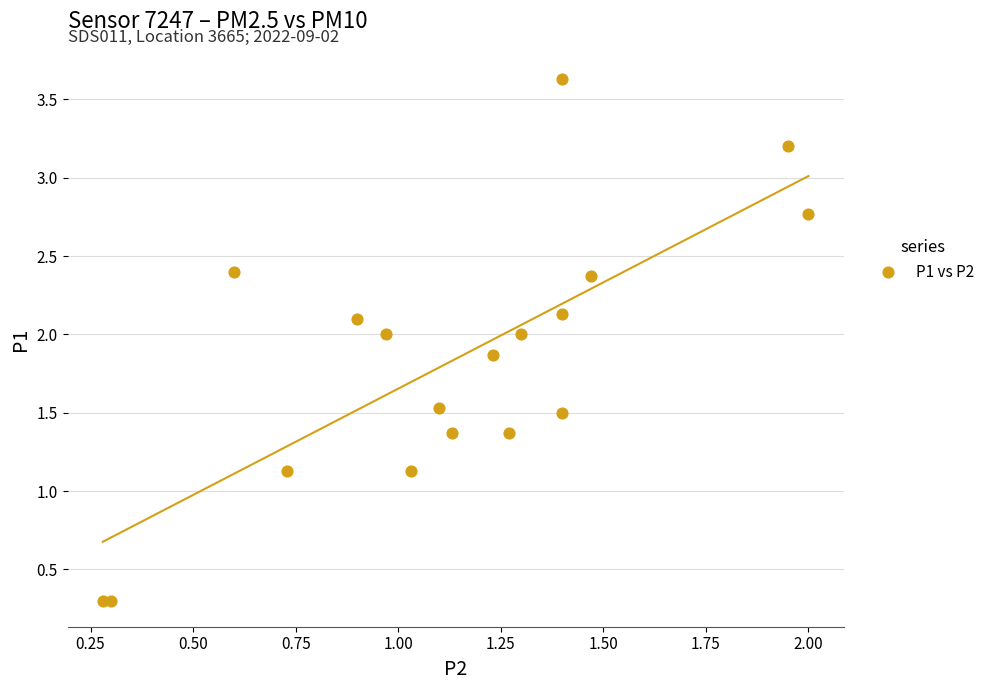

List the coordinates of all points as (X, Y) pairs, reading left to right.

(0.3, 0.3)  (0.3, 0.3)  (0.6, 2.4)  (0.7, 1.1)  (0.9, 2.1)  (1.0, 2.0)  (1.0, 1.1)  (1.1, 1.5)  (1.1, 1.4)  (1.2, 1.9)  (1.3, 1.4)  (1.3, 2.0)  (1.4, 1.5)  (1.4, 2.1)  (1.4, 3.6)  (1.5, 2.4)  (1.9, 3.2)  (2.0, 2.8)